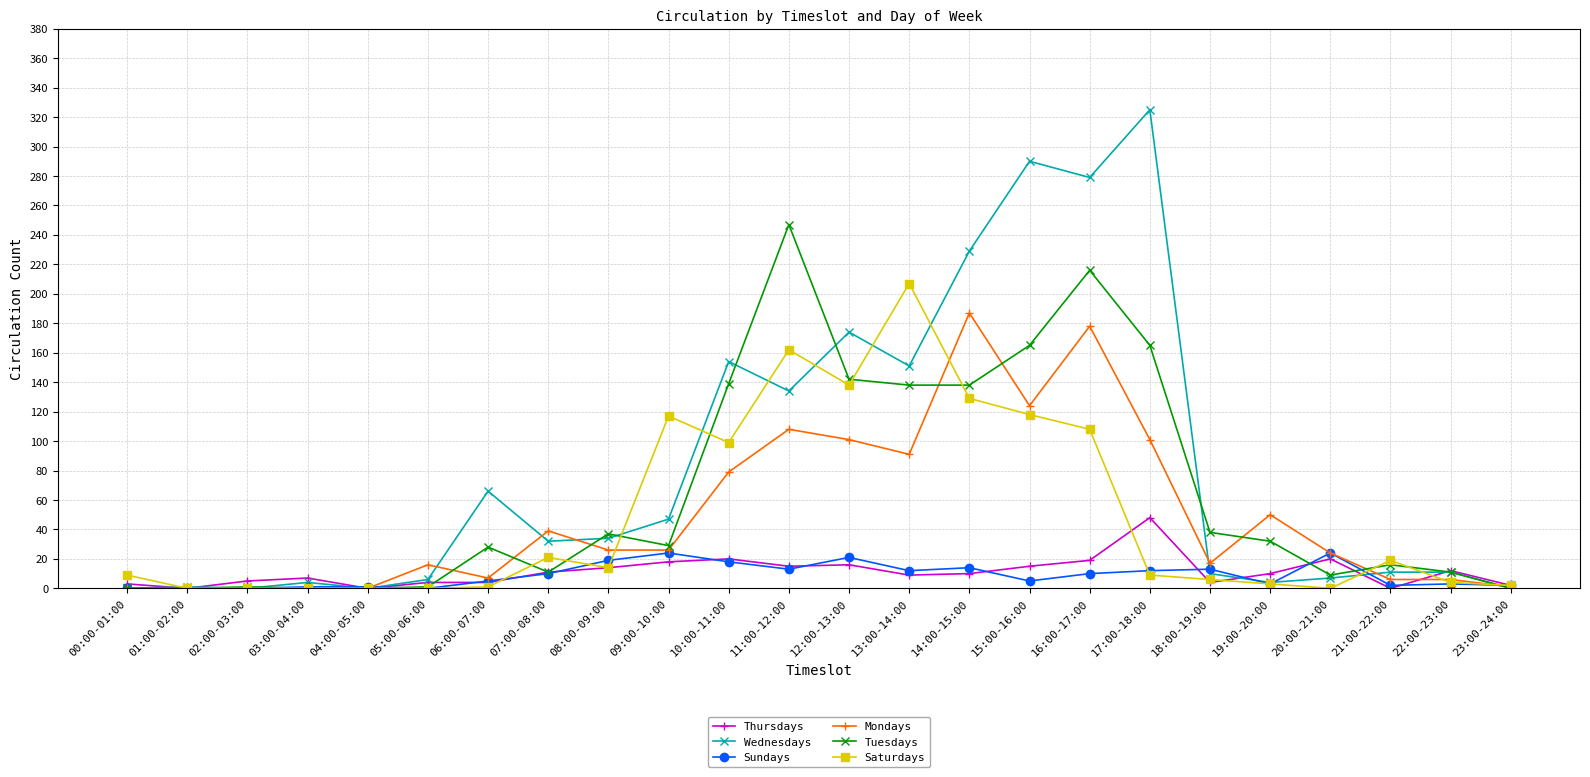

List the series in order of their peak value, lowest first.

Sundays, Thursdays, Mondays, Saturdays, Tuesdays, Wednesdays